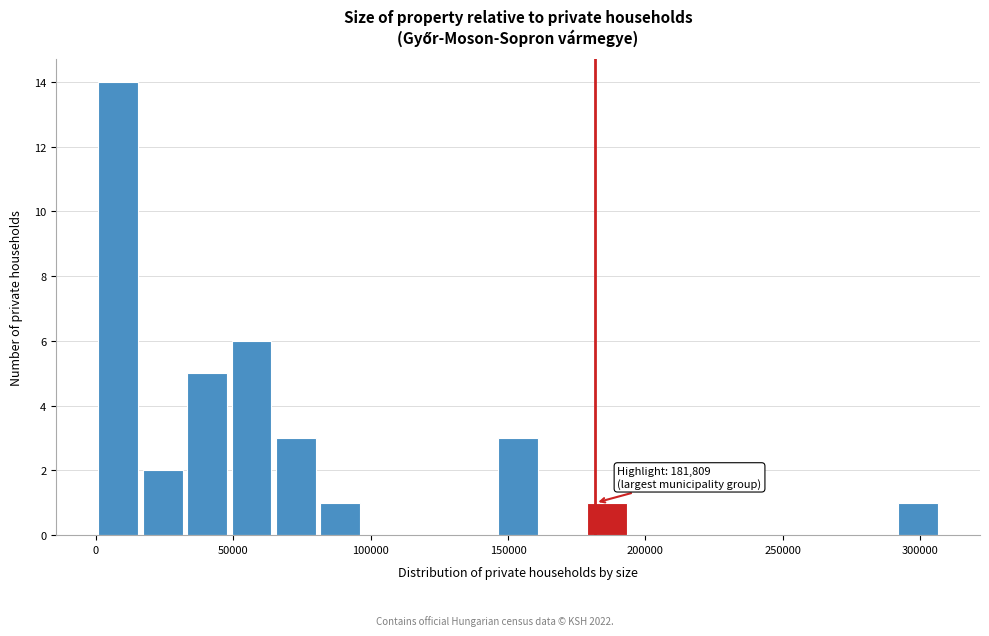

Around what value on the x-axis is the tallest bar? Give the approximate position of its centre, as read against the axis.

10000